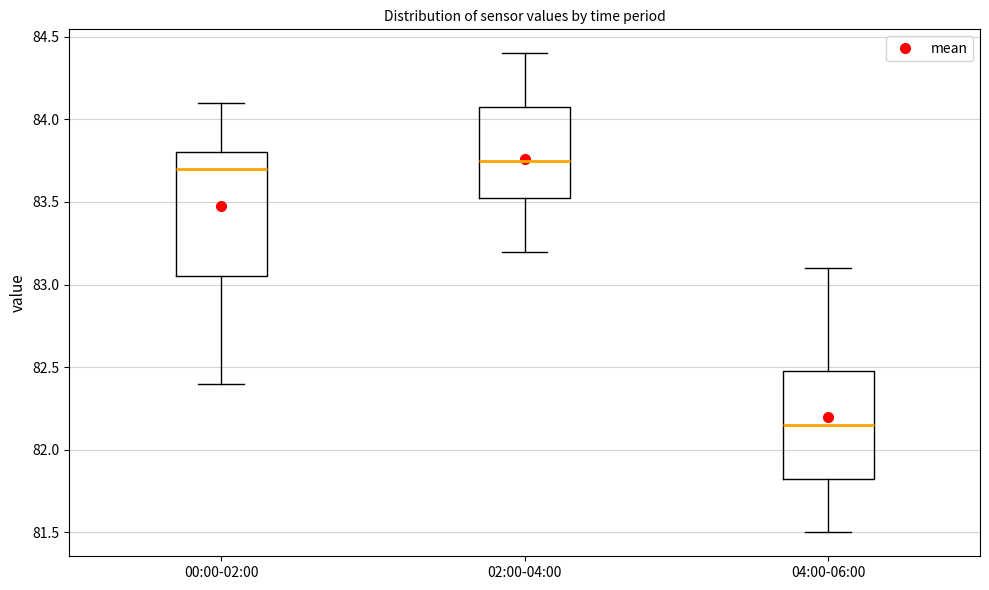

Reading left to right, transcribe this box plot: for each box, give where its median line is, the range the box spans, and where its two whiskers end, as read against the y-axis. The values are not printed on the chart, so give them approximately, as read against the axis.

00:00-02:00: median 83.70, box 83.05 to 83.80, whiskers 82.40 to 84.10
02:00-04:00: median 83.75, box 83.55 to 84.10, whiskers 83.20 to 84.40
04:00-06:00: median 82.15, box 81.85 to 82.50, whiskers 81.50 to 83.10